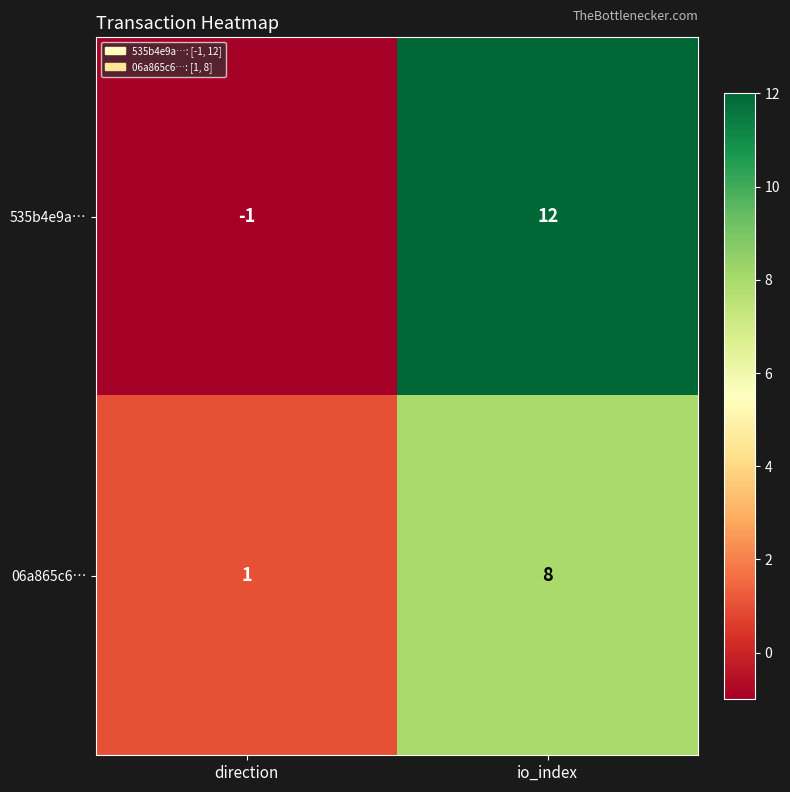

The value of 06a865c6… at io_index is 8. True or false?

True